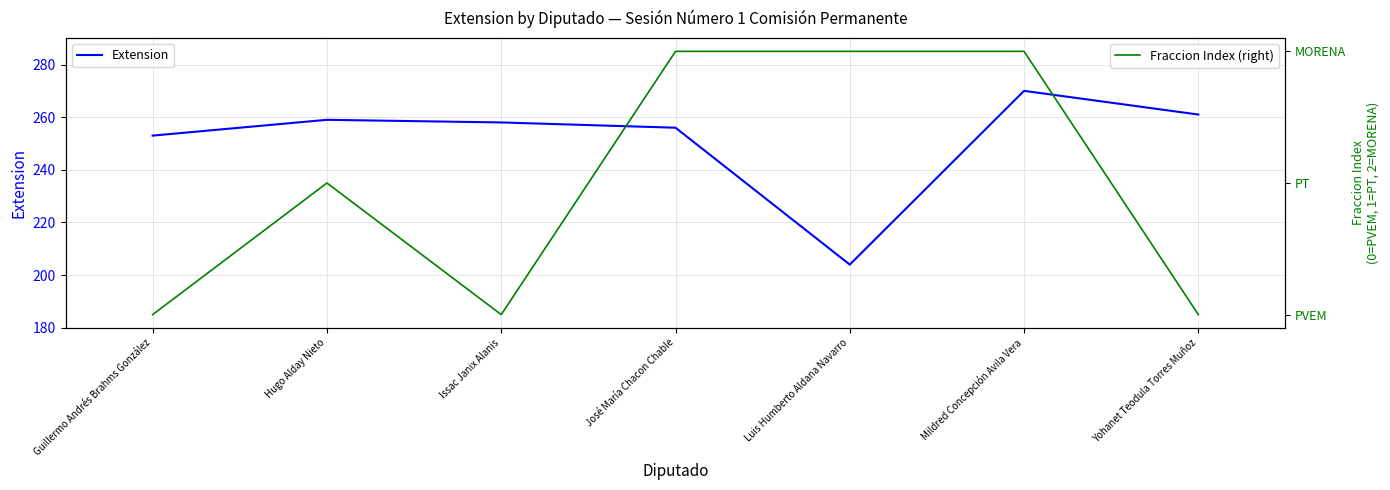

Is it true that Fraccion Index (right) equals 0 at Yohanet Teodula Torres Muñoz?

True